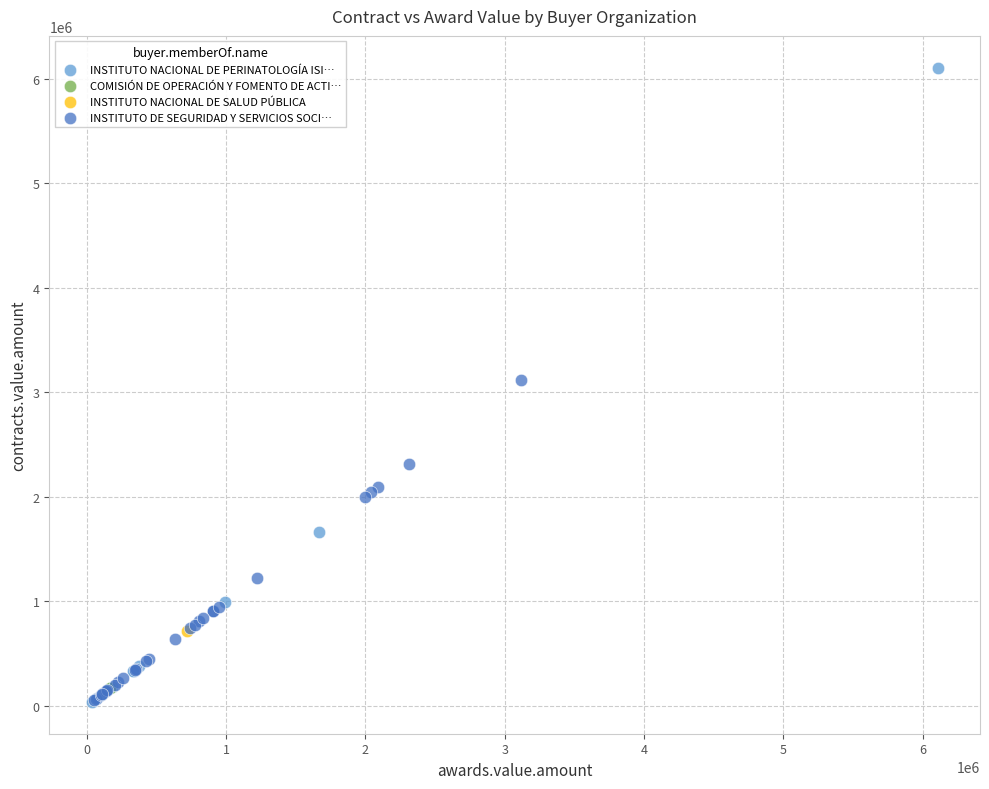

Which series contains the highest Y value?

INSTITUTO NACIONAL DE PERINATOLOGÍA ISI…